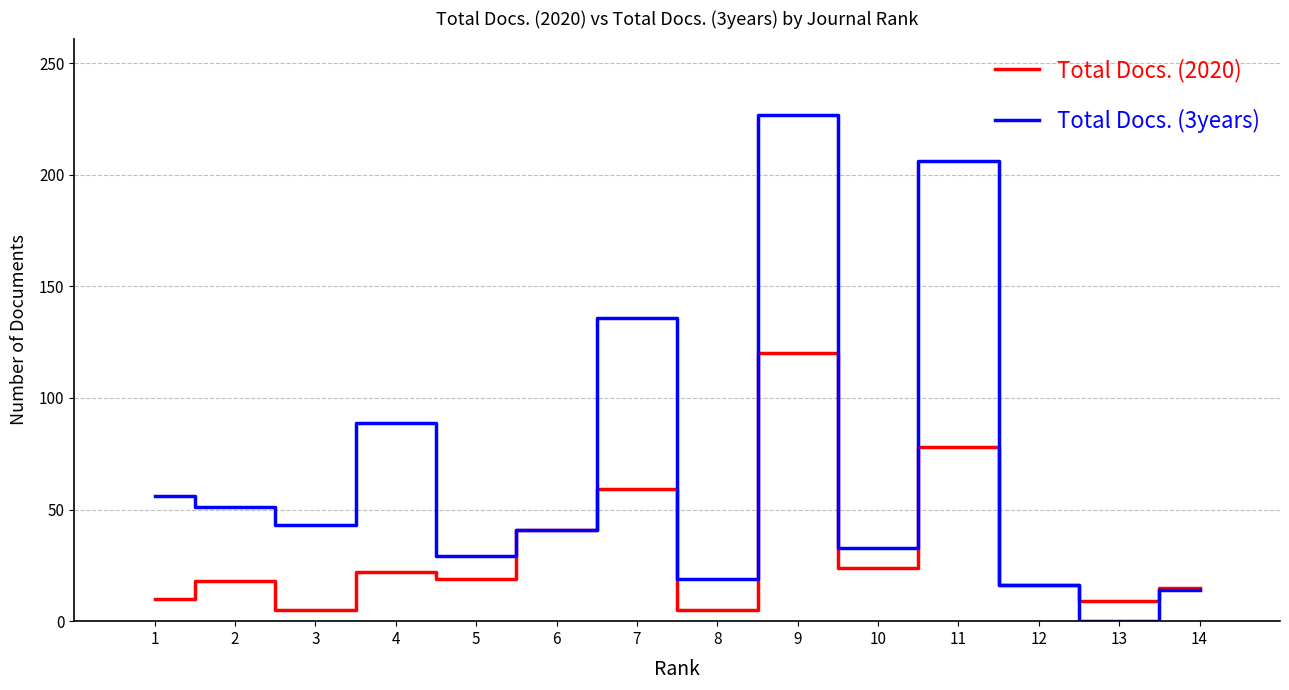

In Total Docs. (3years), how many points are lower than both neighbors (excluding endpoints)?

5